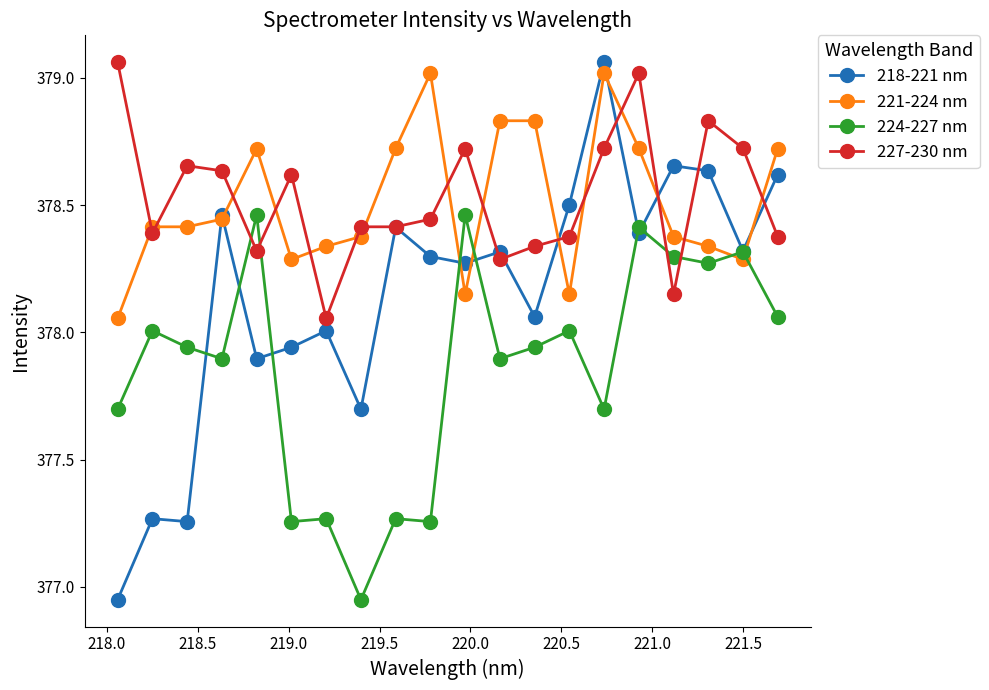

Which series has the largest range (max minus min)?

218-221 nm